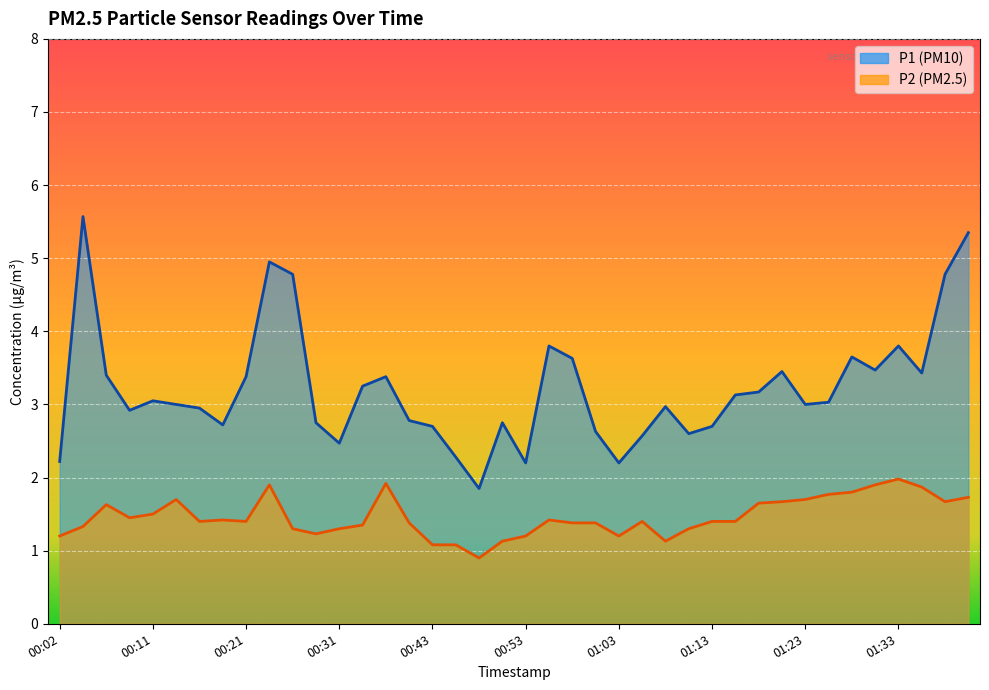

List the series in order of their overall mean, lowest first.

P2, P1